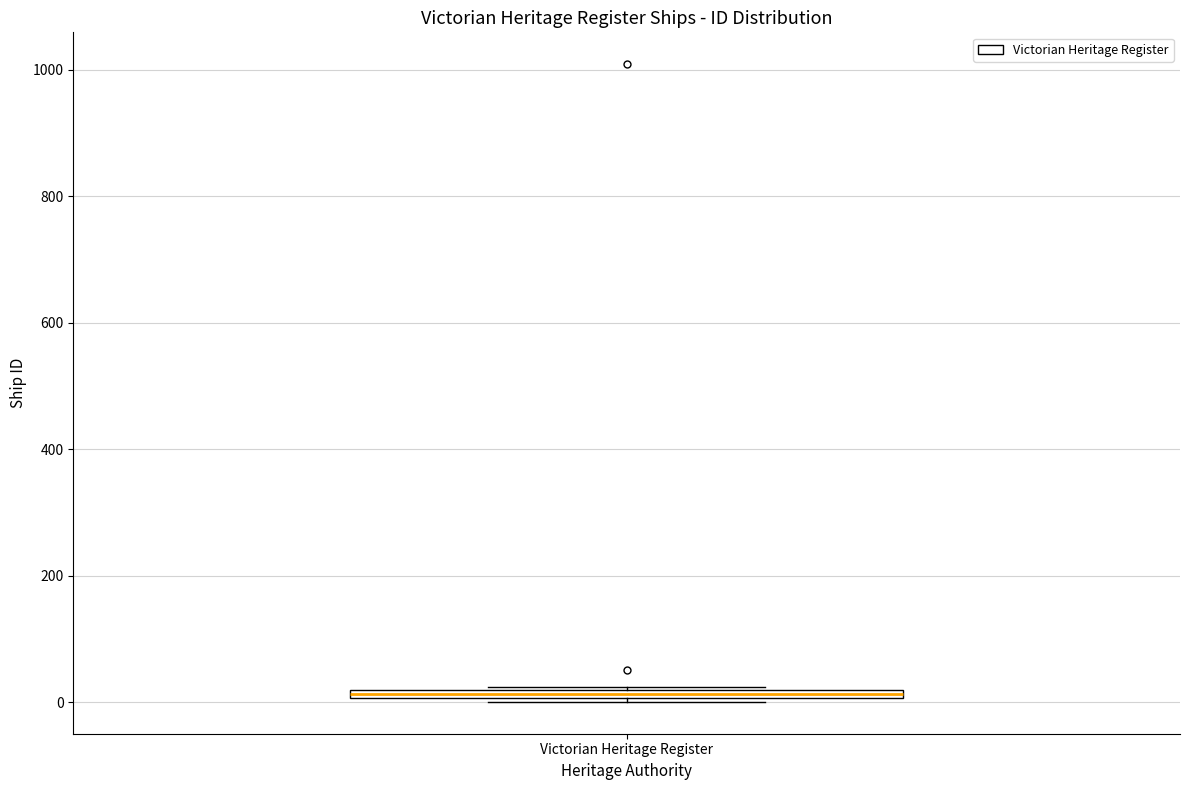

Where is the lower edge of the box for Victorian Heritage Register on the y-axis? The values are not printed on the chart, so give them approximately, as read against the axis.

0